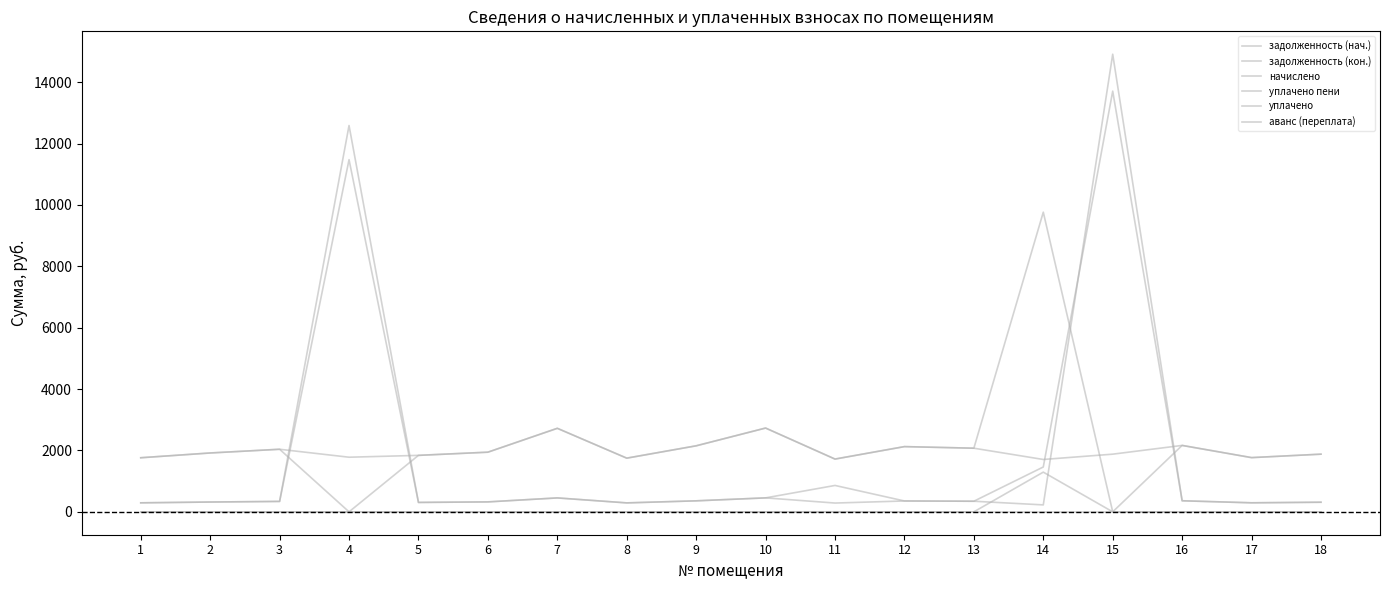

What is the sum of all начислено values?

35951.0